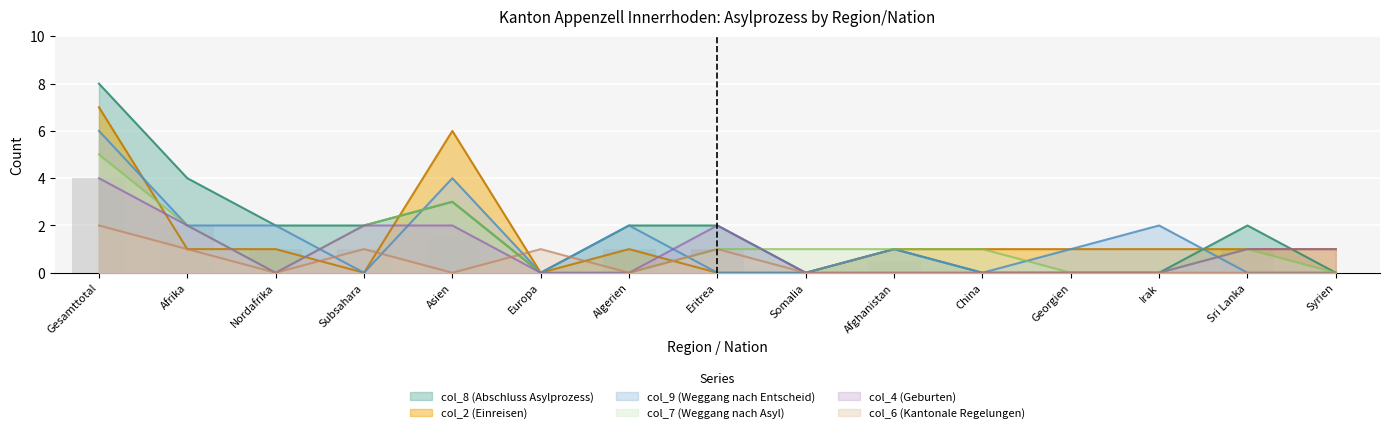

How many data points in col_6 (Kantonale Regelungen) are above 0?

5